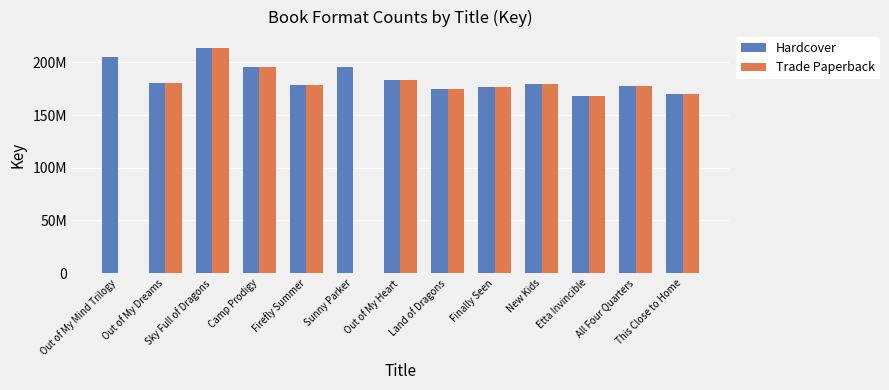

At which category is the sum across all series the highest?

Sky Full of Dragons